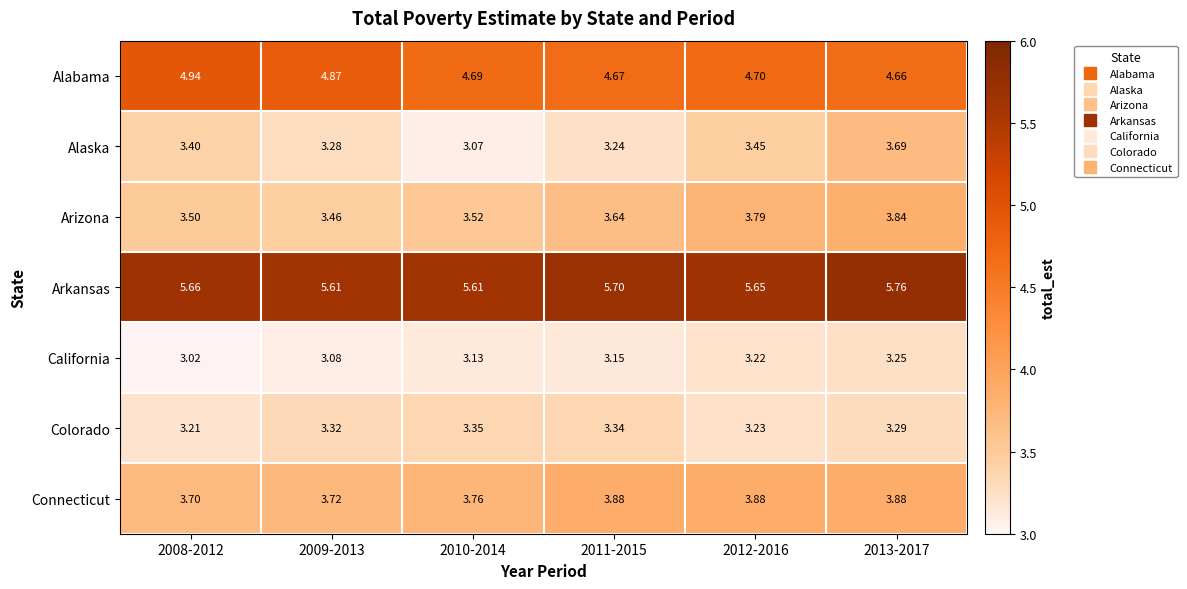

At 2013-2017, list the series in order from largest to smallest.

Arkansas, Alabama, Connecticut, Arizona, Alaska, Colorado, California